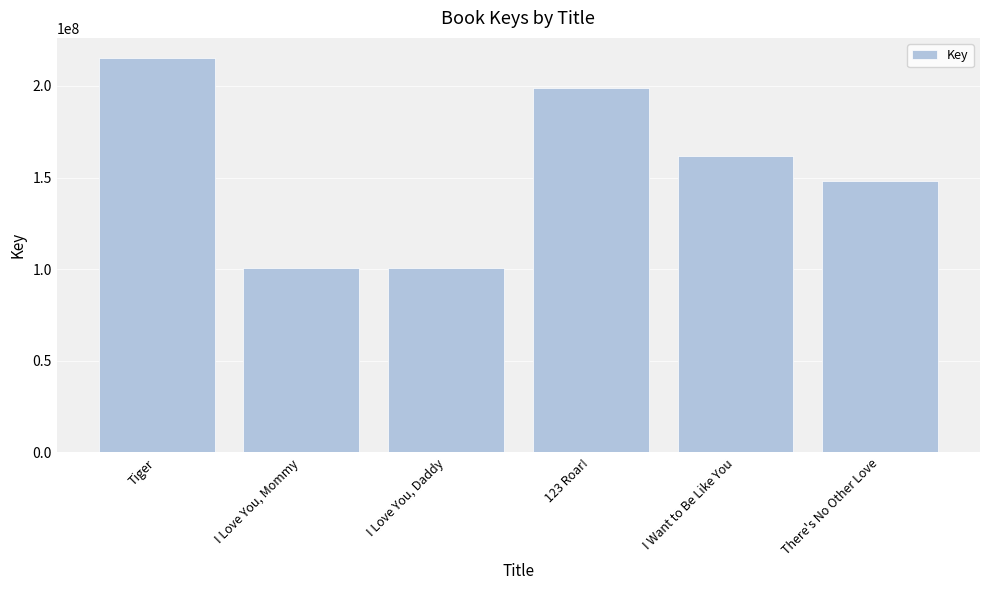

What is the value of the 6th bar from the left?

147984239